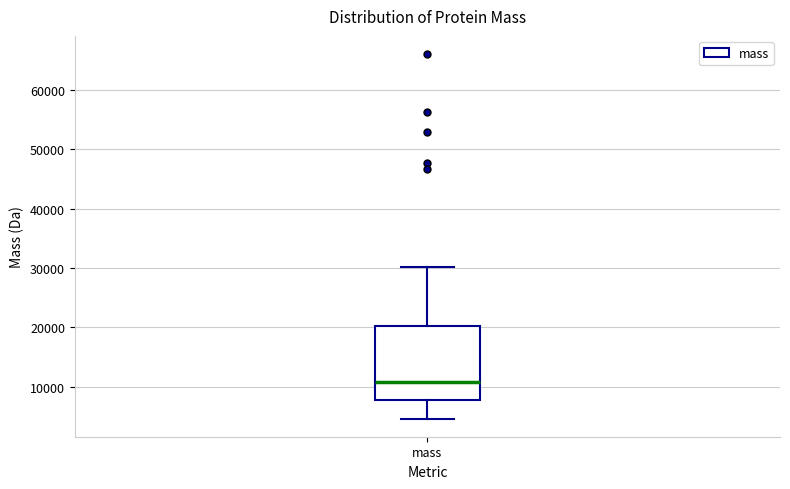

Read this box plot against the y-axis: the position of the median line, the range covered by the box, and the ends of both whiskers. The values are not printed on the chart, so give them approximately, as read against the axis.

median 11000, box 8000 to 20000, whiskers 5000 to 30000